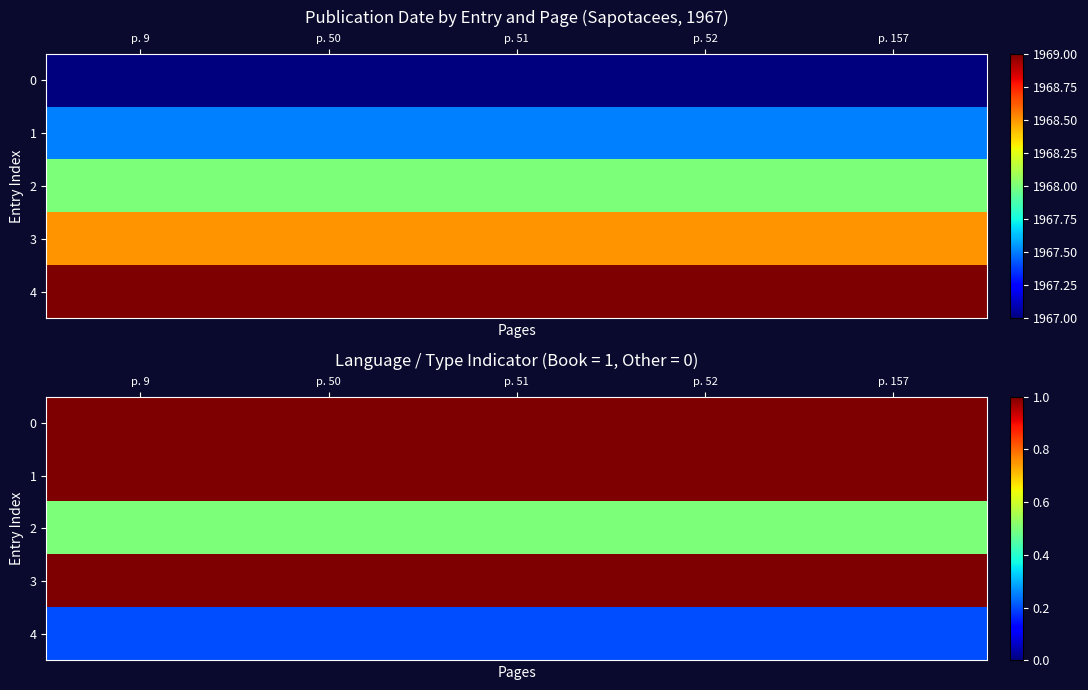

What is the average value of the 3 series?

1.0